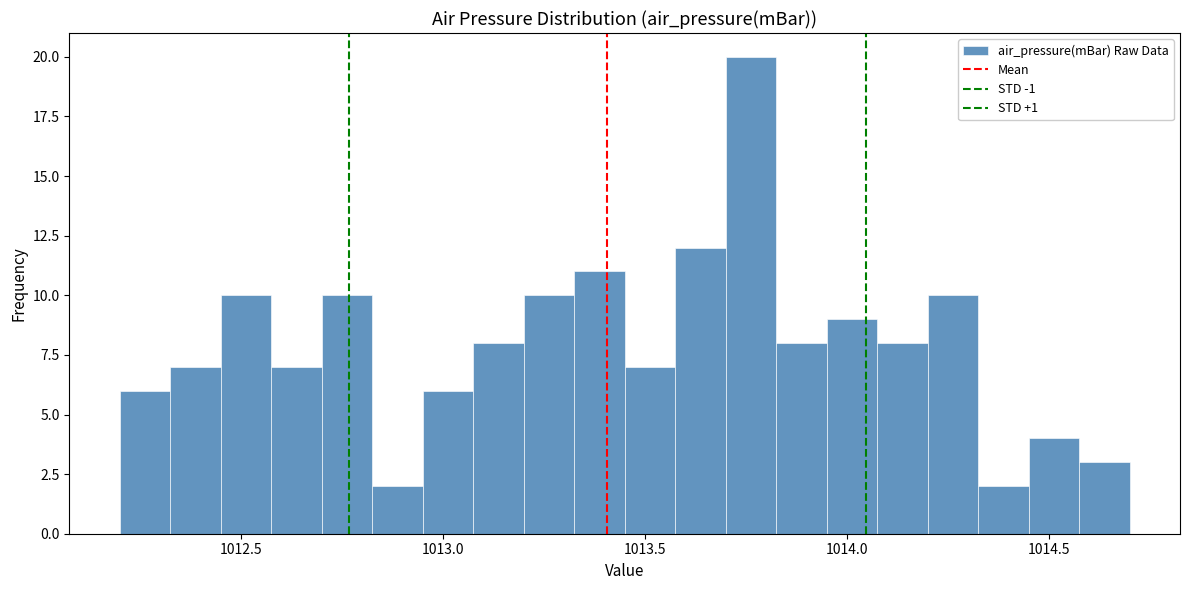

Around what value on the x-axis is the tallest bar? Give the approximate position of its centre, as read against the axis.

1013.75